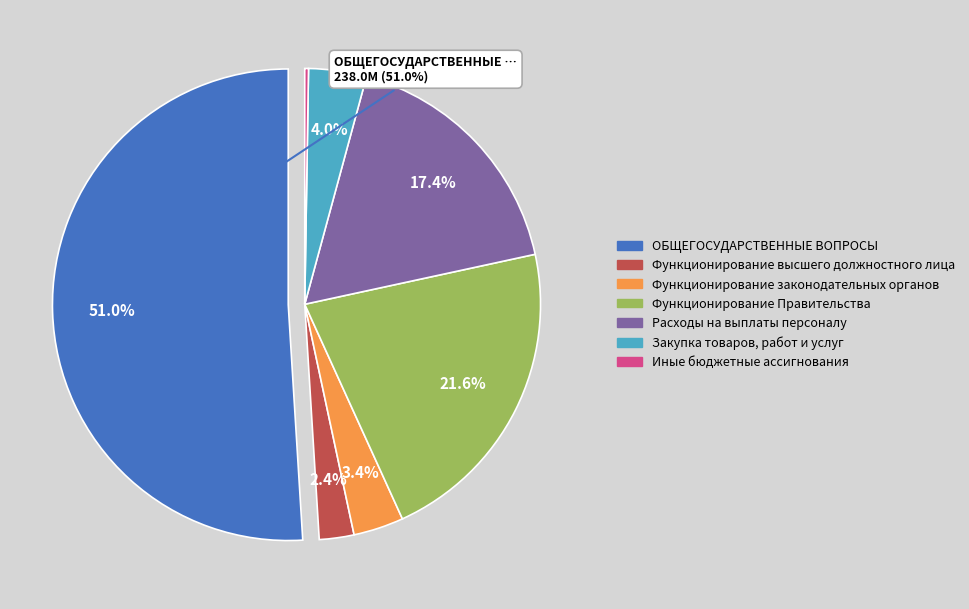

Which category has the biggest portion of the pie?

ОБЩЕГОСУДАРСТВЕННЫЕ ВОПРОСЫ